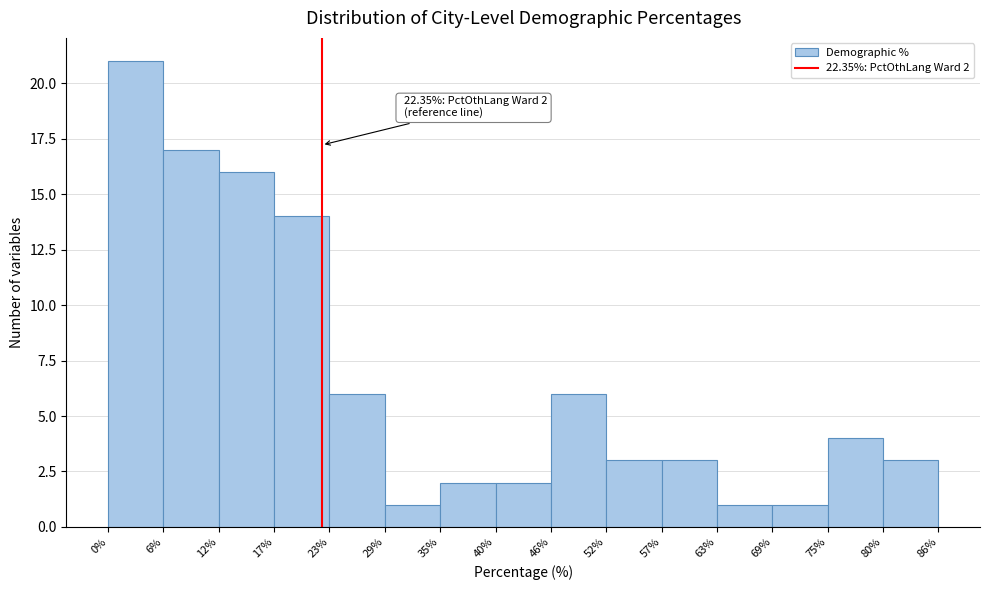

Over which range of the x-axis is the bar tallest?

0% to 6%